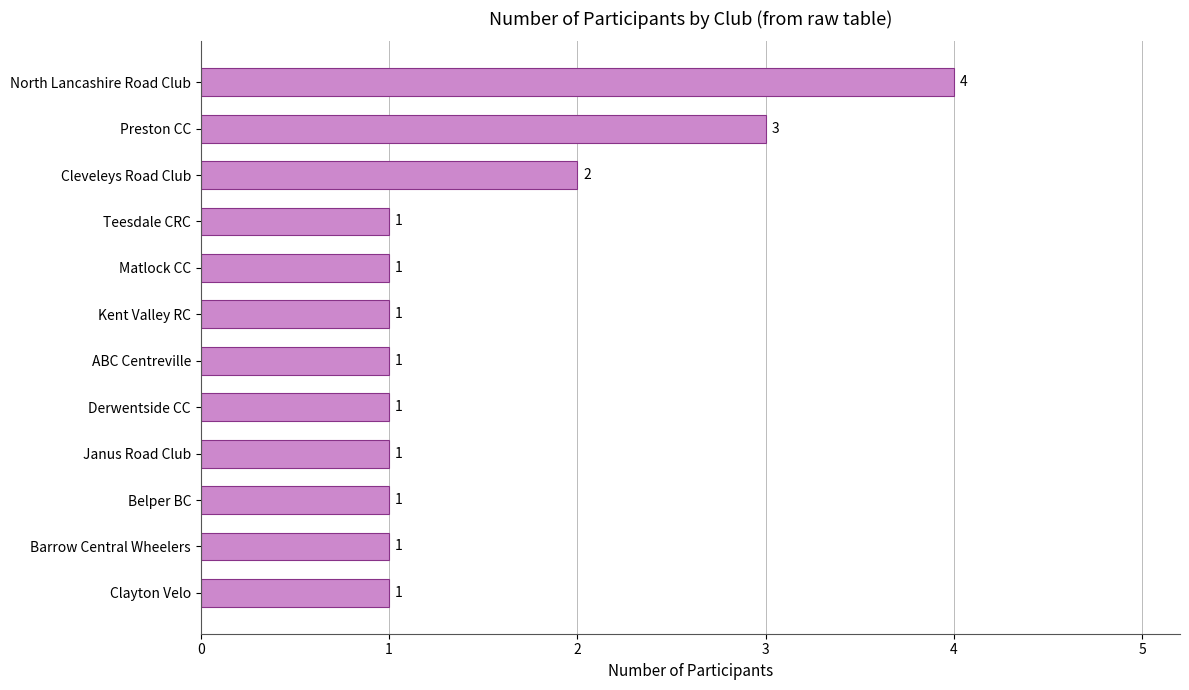

Reading bottom to top, extract all data points from this chart.

Clayton Velo=1	Barrow Central Wheelers=1	Belper BC=1	Janus Road Club=1	Derwentside CC=1	ABC Centreville=1	Kent Valley RC=1	Matlock CC=1	Teesdale CRC=1	Cleveleys Road Club=2	Preston CC=3	North Lancashire Road Club=4